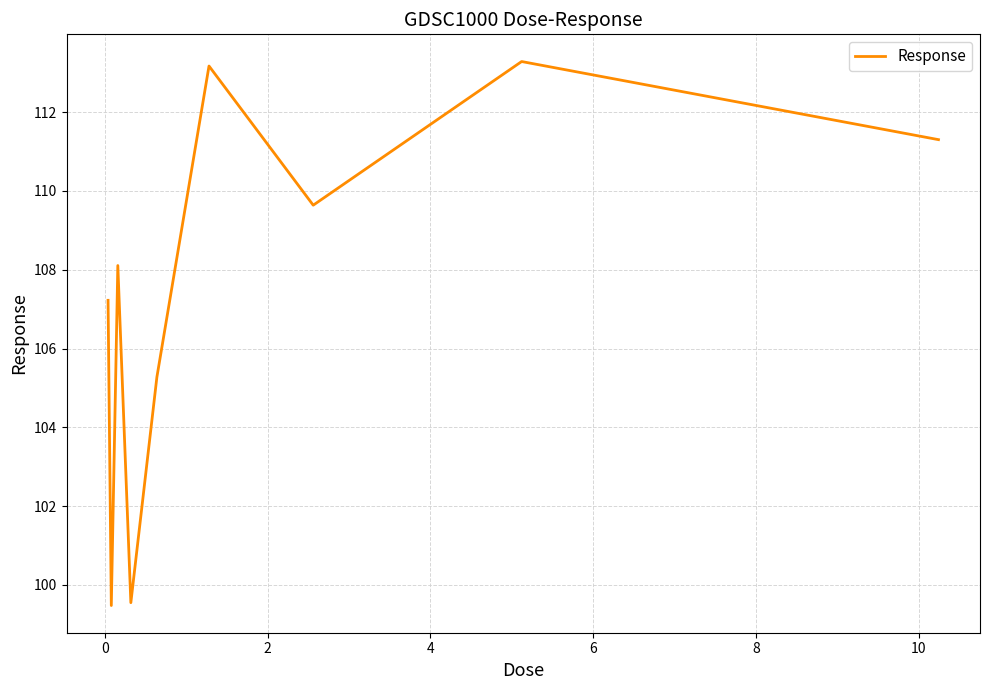

What is the difference between the maximum and minimum values?

13.8